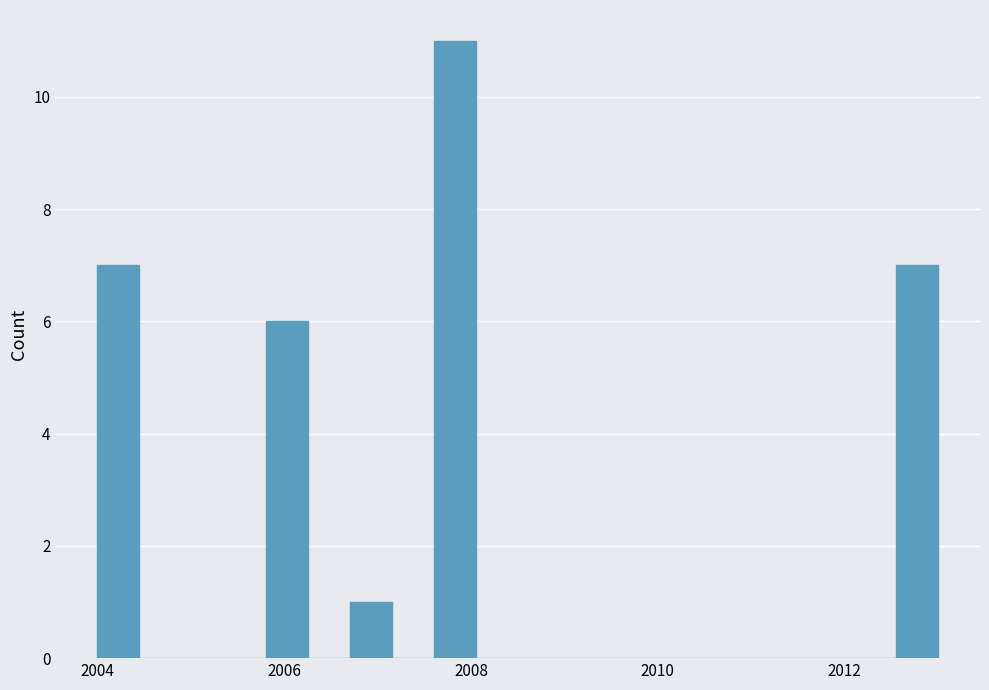

Read against the x-axis, roughly where is the centre of the tallest bar?

2007.8